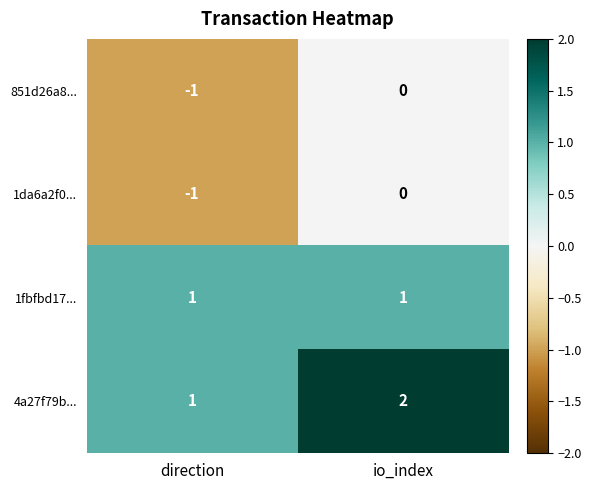

What is the difference between the highest and lowest values at io_index?

2